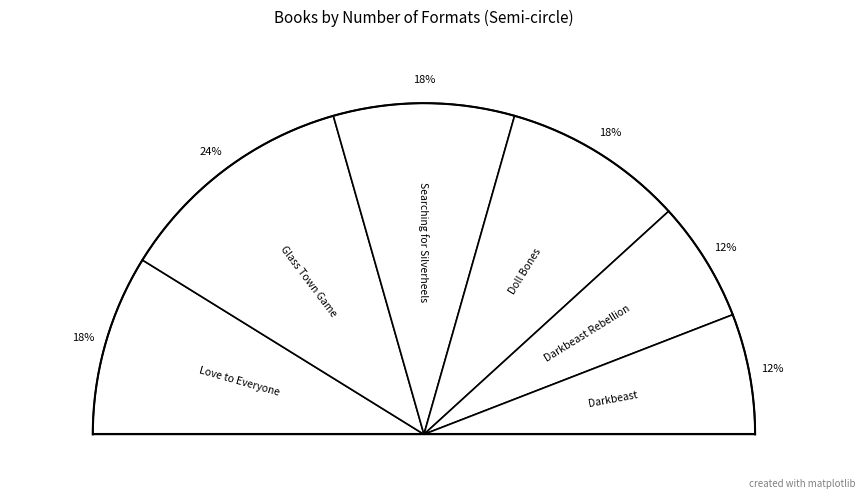

Which has a higher value, Love to Everyone or Darkbeast?

Love to Everyone